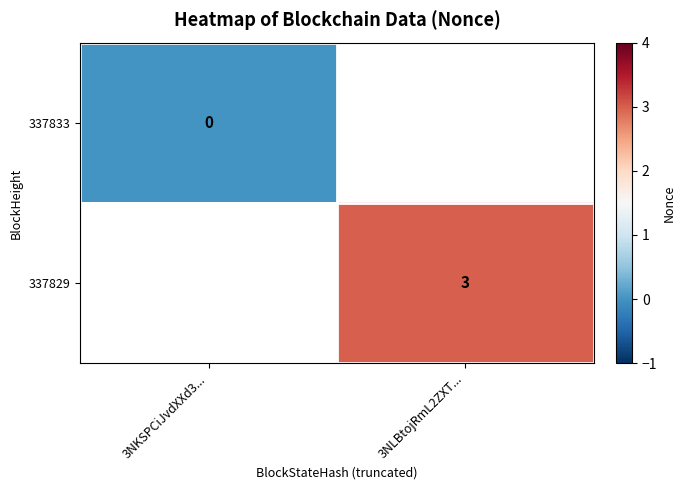

What is the greatest value displayed?

3.0